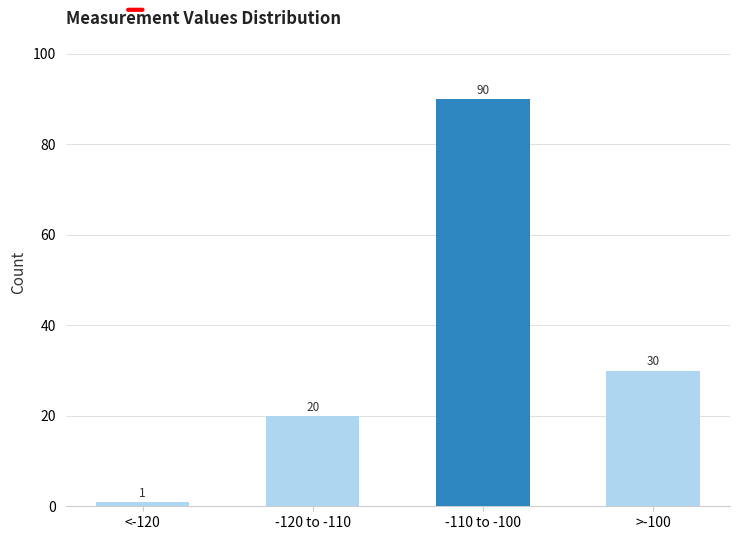

Reading right to left, list all the values displayed in this chart.

>-100=30	-110 to -100=90	-120 to -110=20	<-120=1